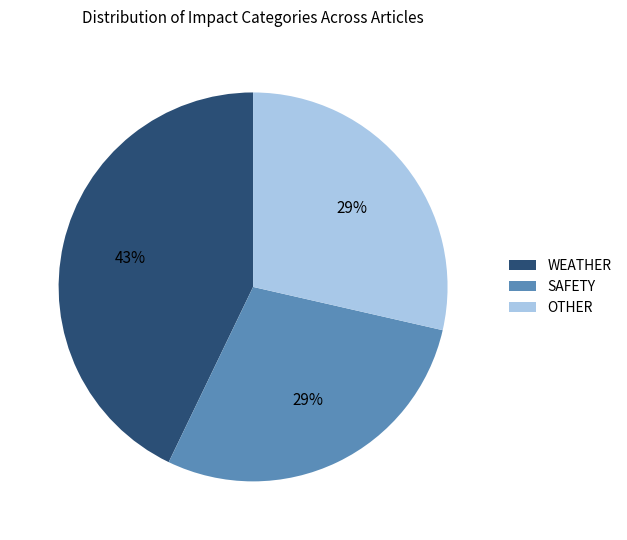

Does any single category account for the majority?

No